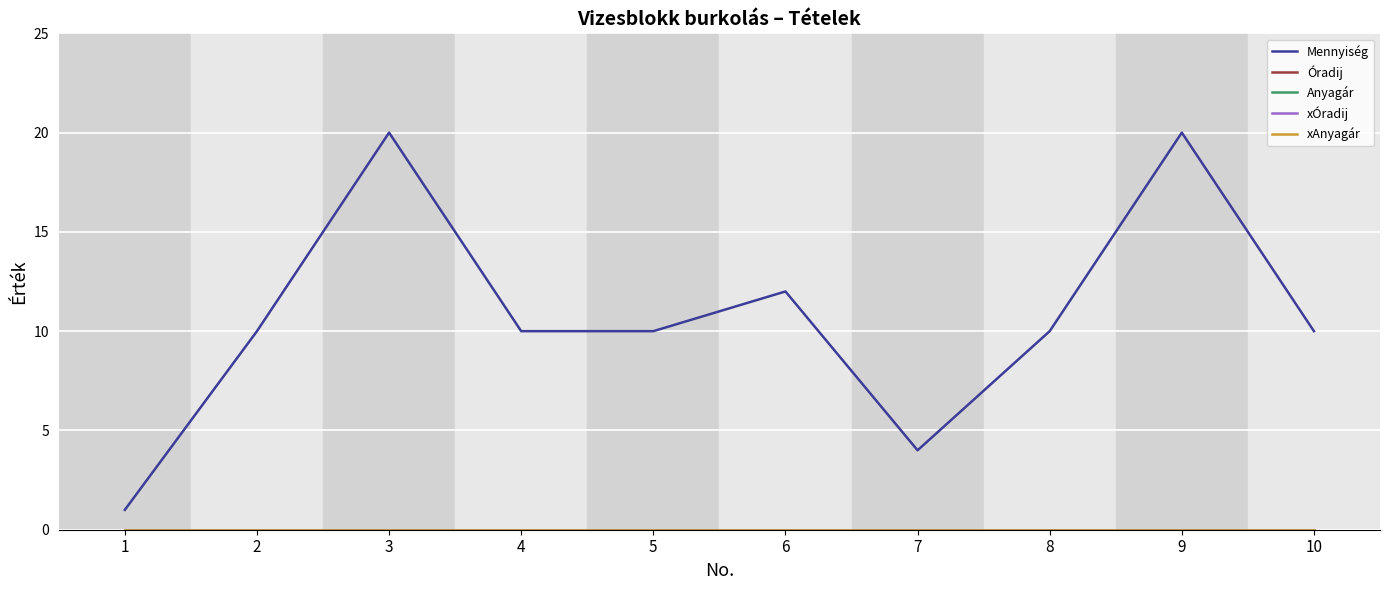

Does the chart have visible grid lines?

Yes